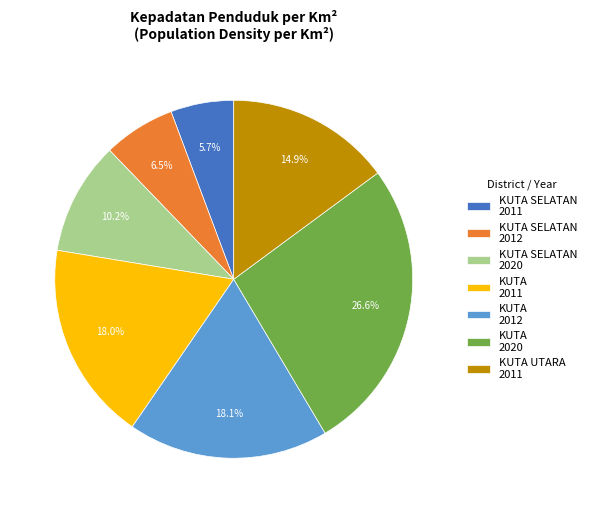

Which slice is the largest?

KUTA 2020